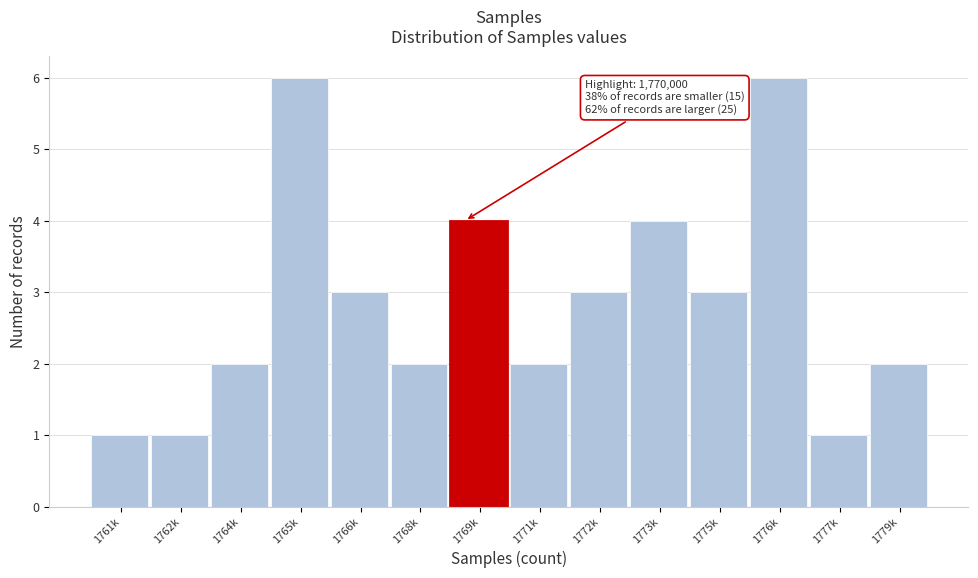

Reading right to left, what are all the values shown in this chart?

1779k=2	1777k=1	1776k=6	1775k=3	1773k=4	1772k=3	1771k=2	1769k=4	1768k=2	1766k=3	1765k=6	1764k=2	1762k=1	1761k=1